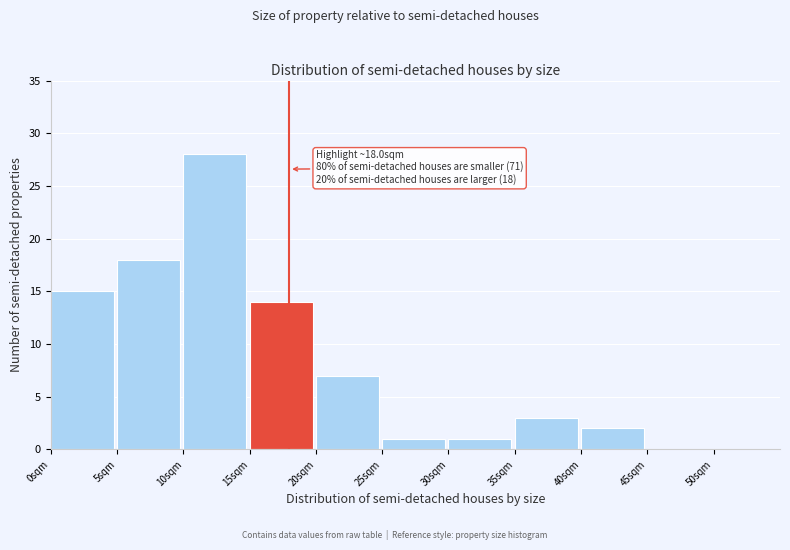

Over which range of the x-axis is the bar tallest?

10 to 15